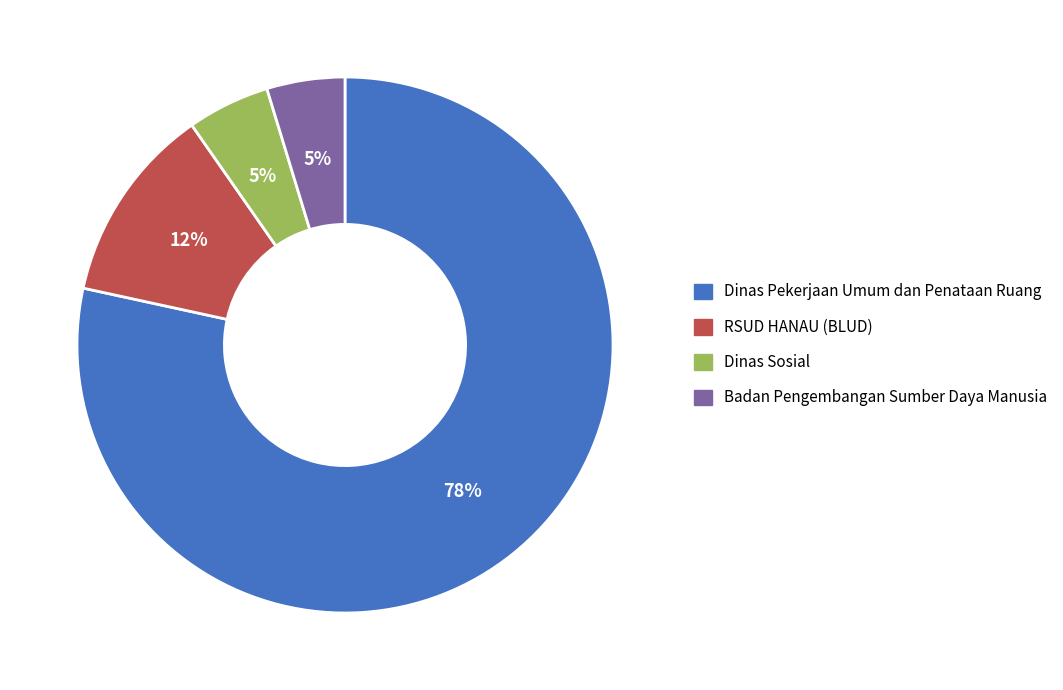

What is the largest slice in the pie chart?

Dinas Pekerjaan Umum dan Penataan Ruang